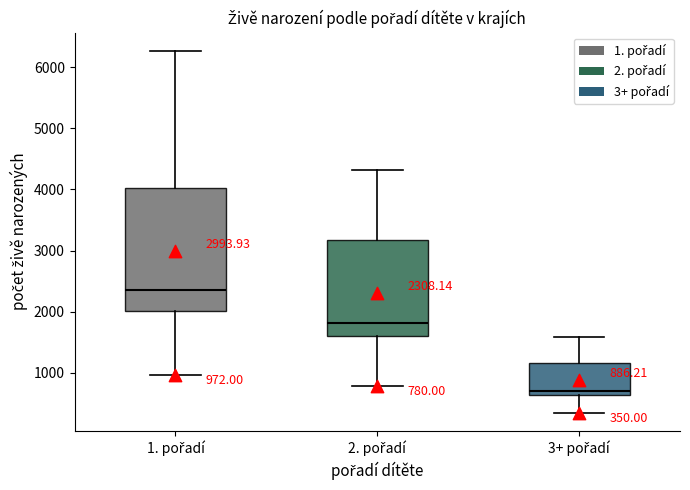

Which box is the tallest, from its lower edge to its upper edge?

1. pořadí